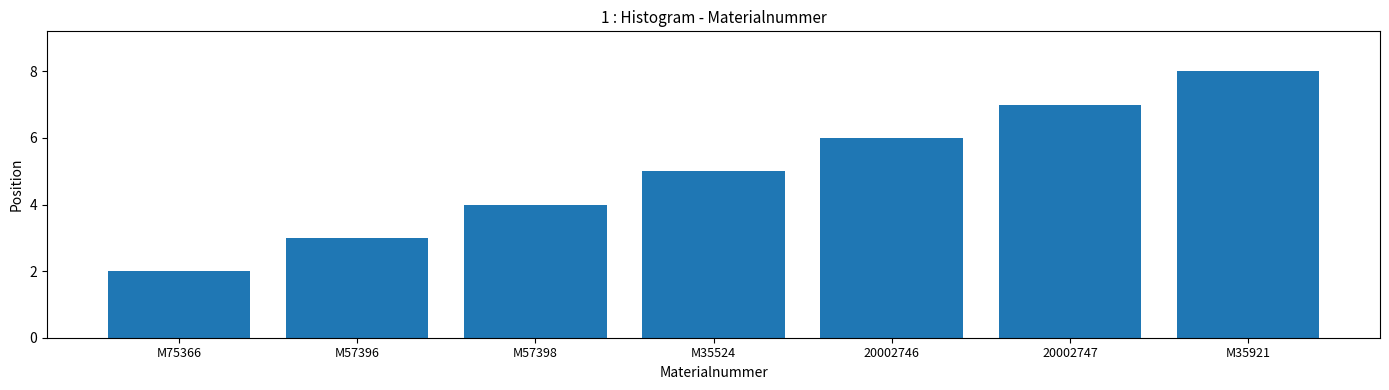

How many series are shown in this chart?

1